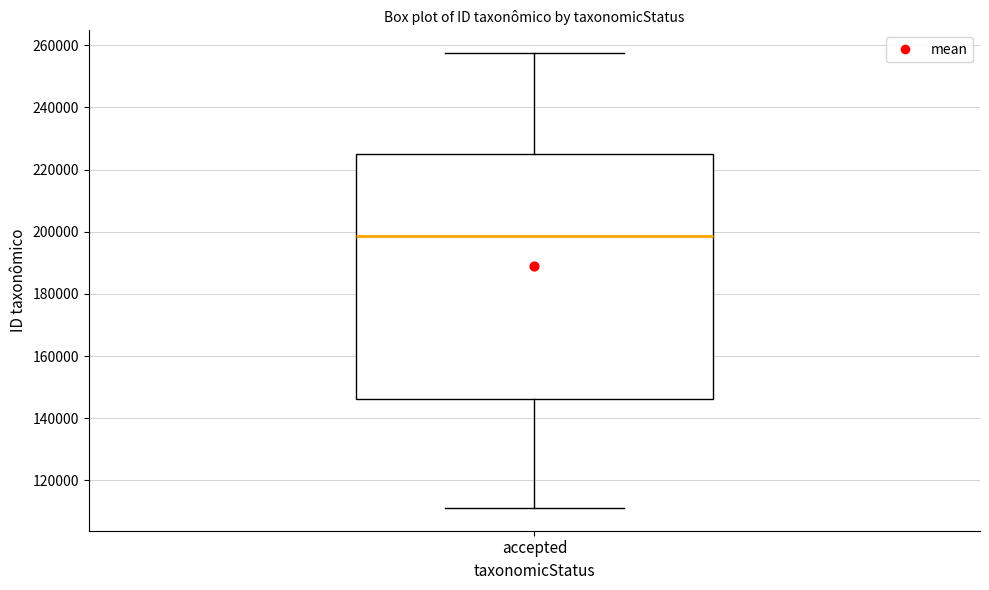

Read this box plot against the y-axis: the position of the median line, the range covered by the box, and the ends of both whiskers. The values are not printed on the chart, so give them approximately, as read against the axis.

median 198000, box 146000 to 226000, whiskers 112000 to 258000